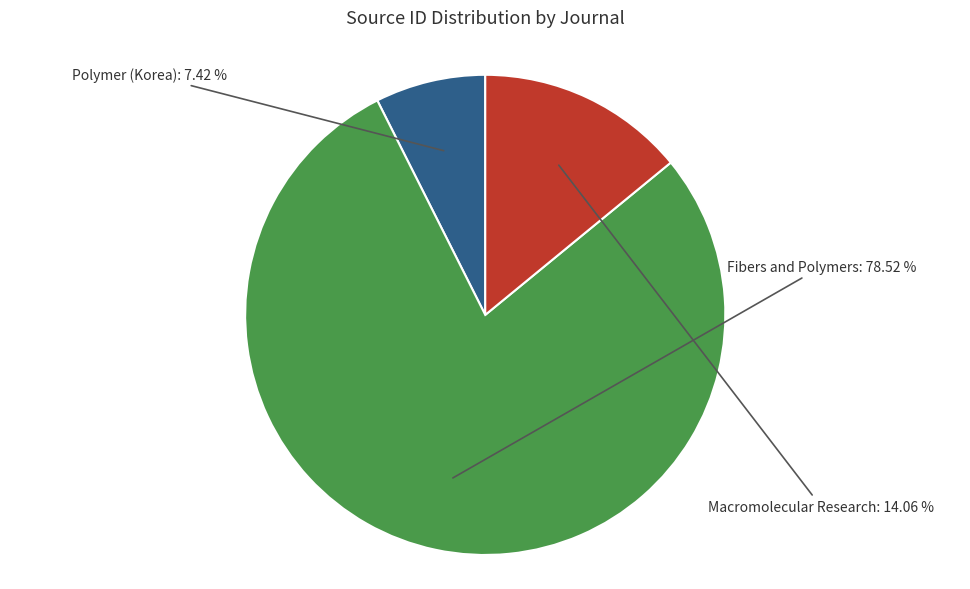

Which slice is the largest?

Fibers and Polymers